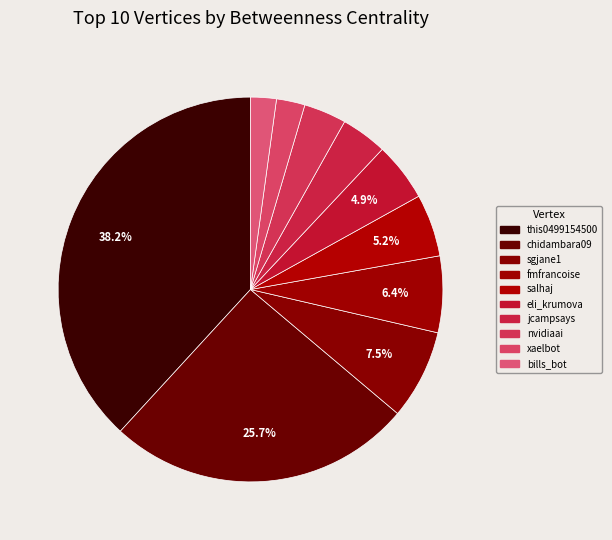

Is nvidiaai the majority of the pie?

No